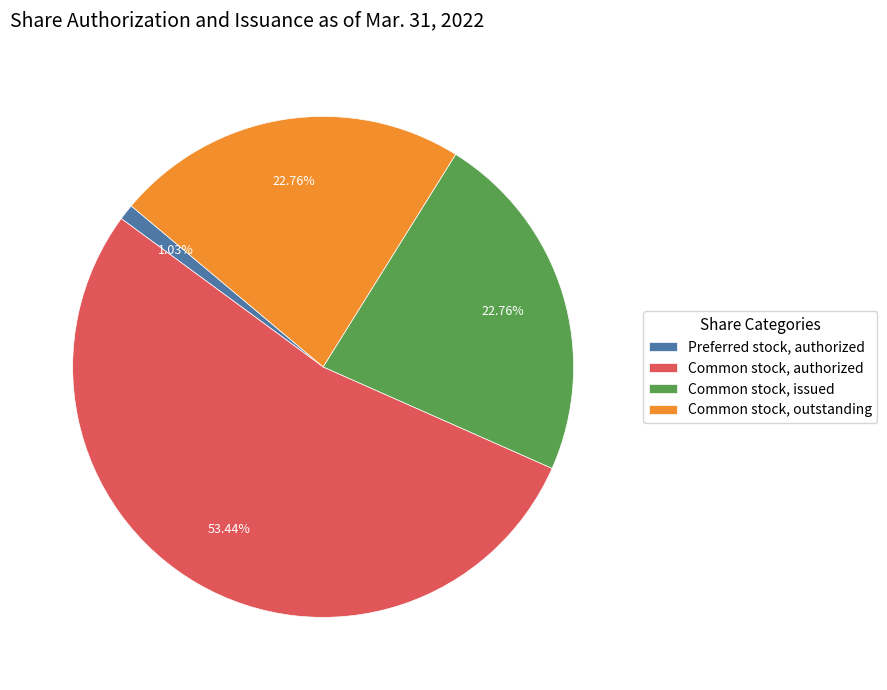

To the nearest percent, what is the difference between the Common stock, authorized and Common stock, issued slice percentages?

31%